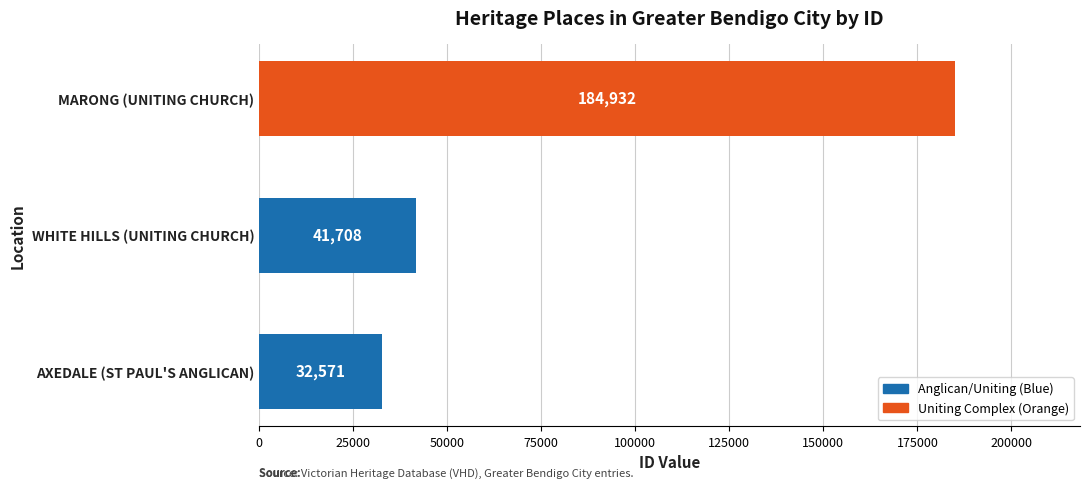

How many values are below 41708?

1